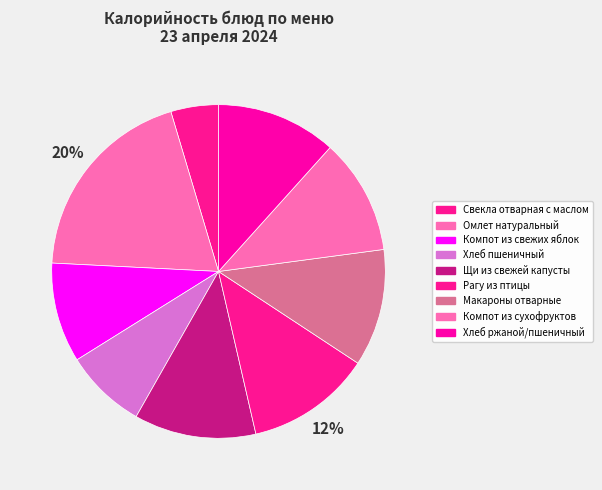

Is it true that Хлеб пшеничный is 8% of the pie?

True